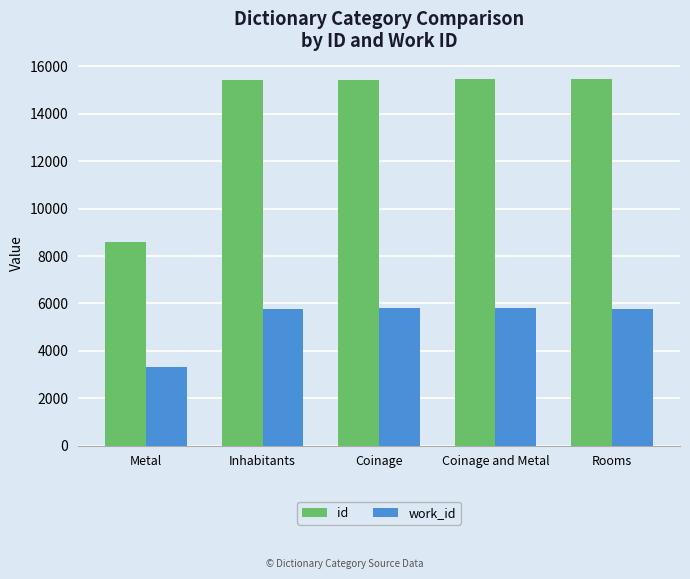

What is the greatest value displayed?

15456